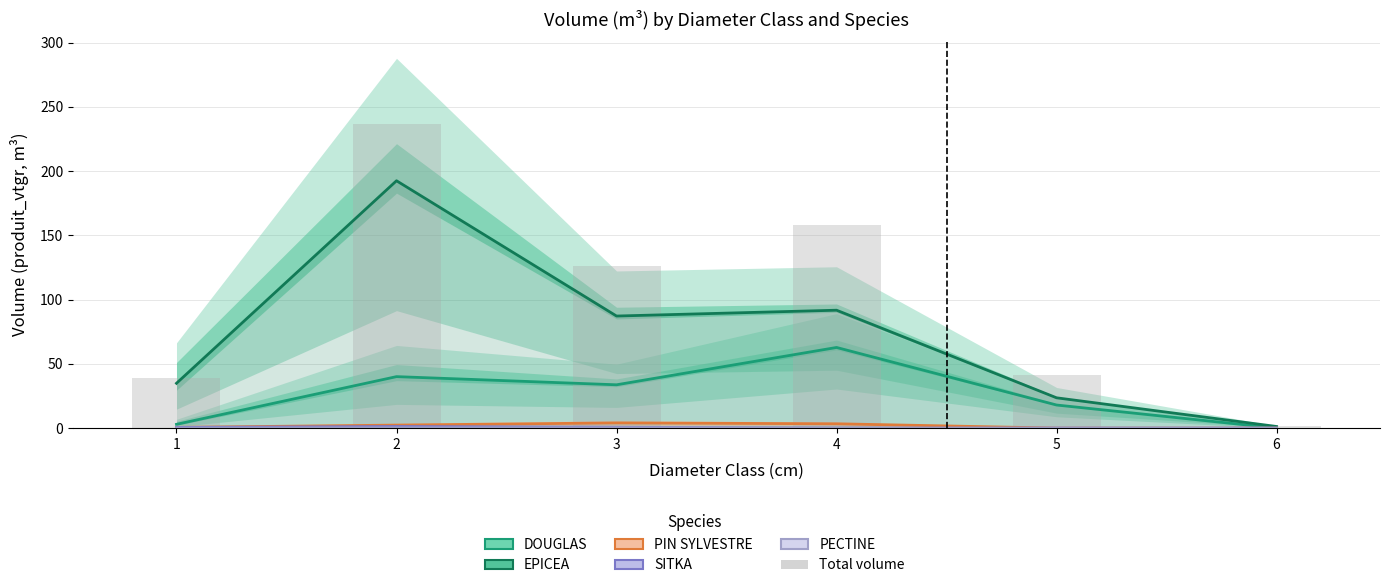

What is the difference between the maximum and minimum values in the DOUGLAS series?

62.8